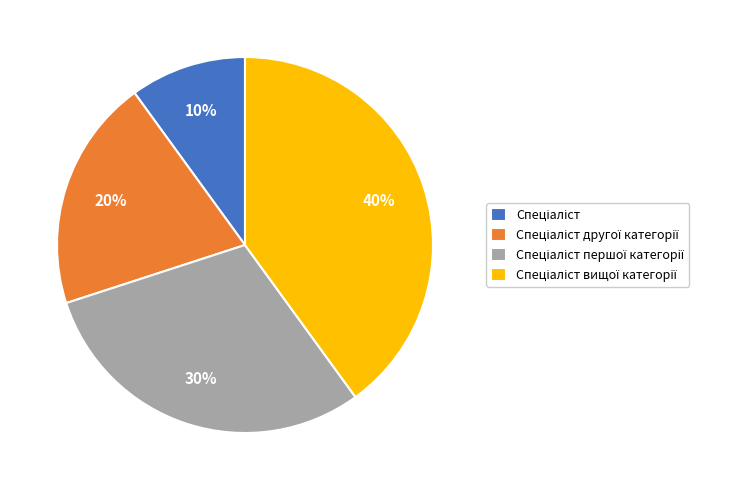

How many slices are in this pie chart?

4